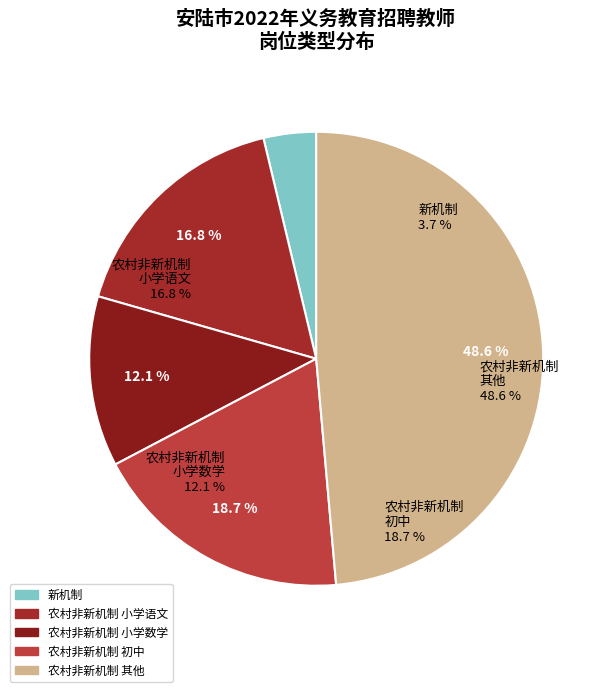

Does 小学体育 account for over 50% of the chart?

No